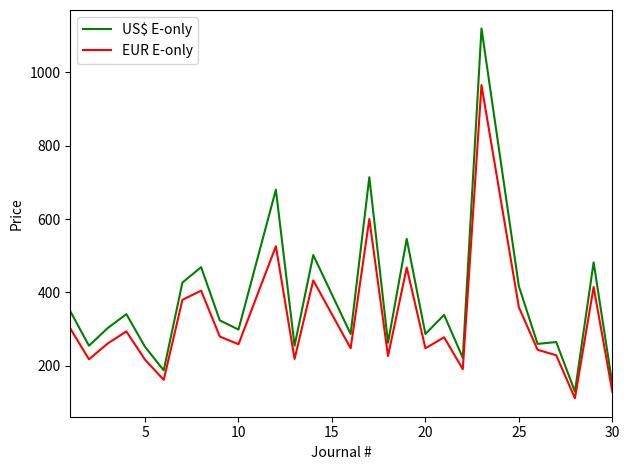

What is the lowest value of the EUR E-only series?

112